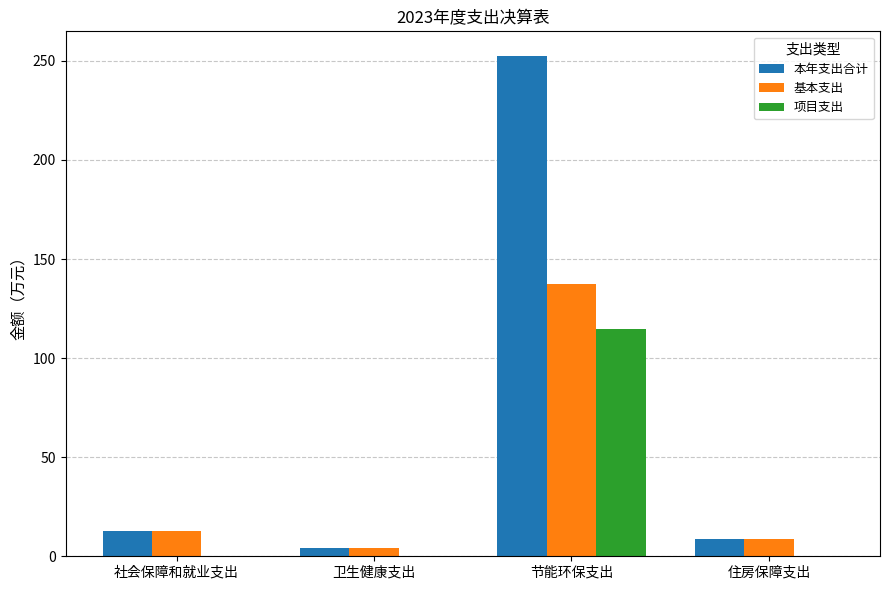

Is it true that 项目支出 equals 0.0 at 社会保障和就业支出?

True